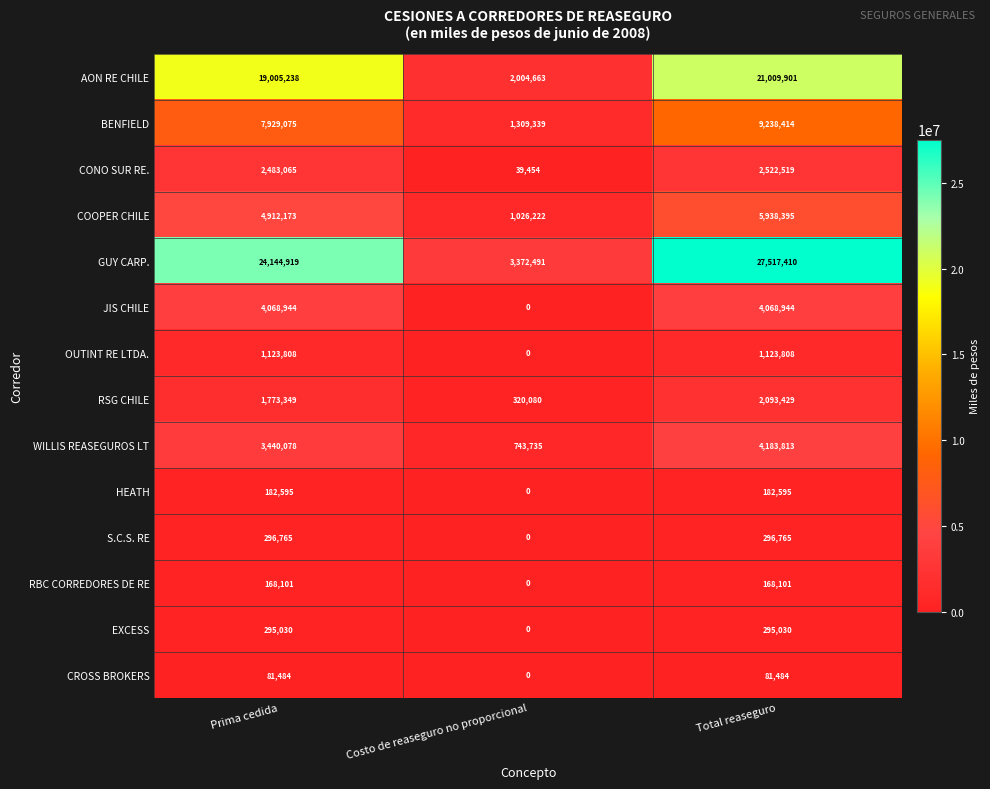

What is the sum of the JIS CHILE values at Prima cedida and Costo de reaseguro no proporcional?

4068944